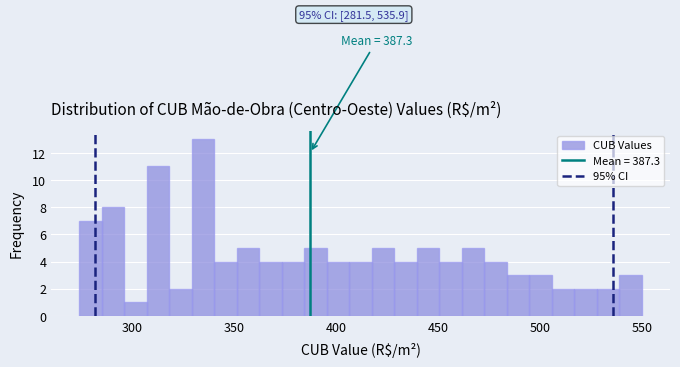

Read against the x-axis, roughly where is the centre of the tallest bar?

335